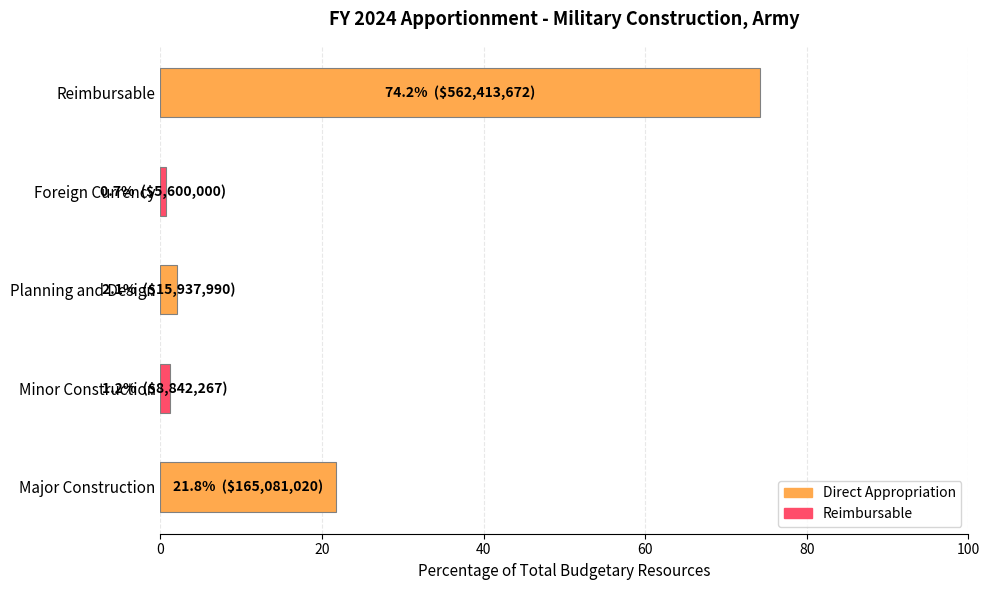

What is the average value?

20.0